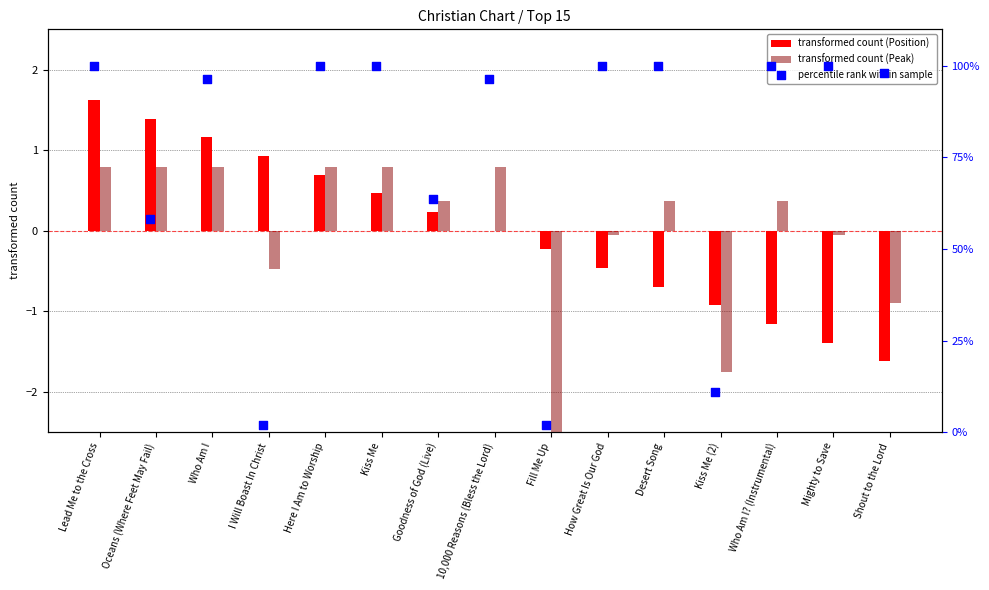

Which series has the largest total across all categories?

percentile rank within sample